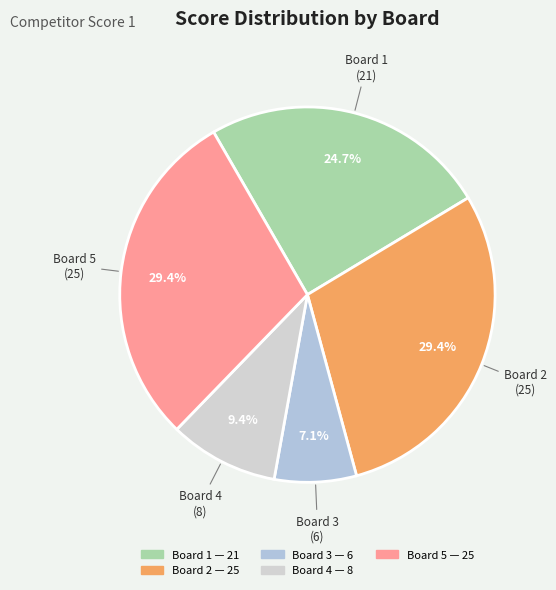

Which category has the smallest portion of the pie?

Board 3